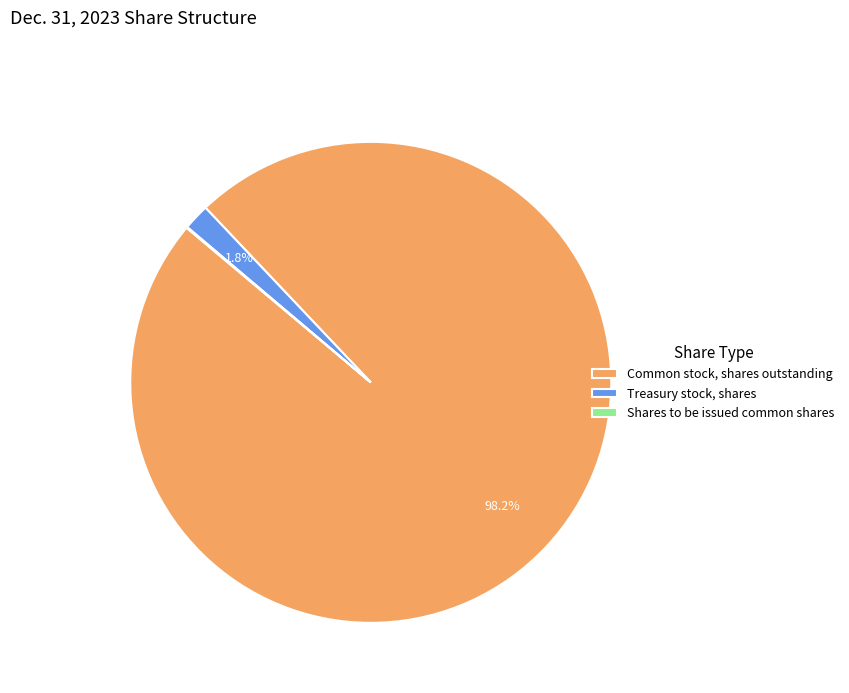

Which category has the biggest portion of the pie?

Common stock, shares outstanding